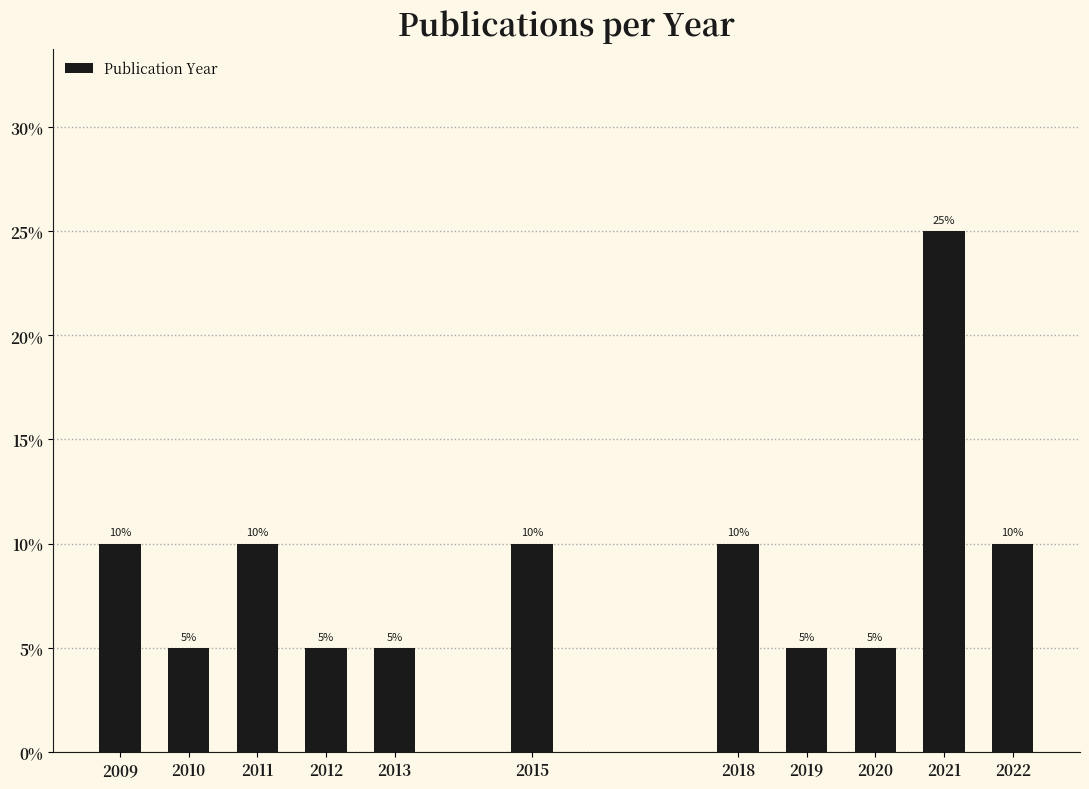

Reading left to right, list all the values displayed in this chart.

10	5	10	5	5	10	10	5	5	25	10